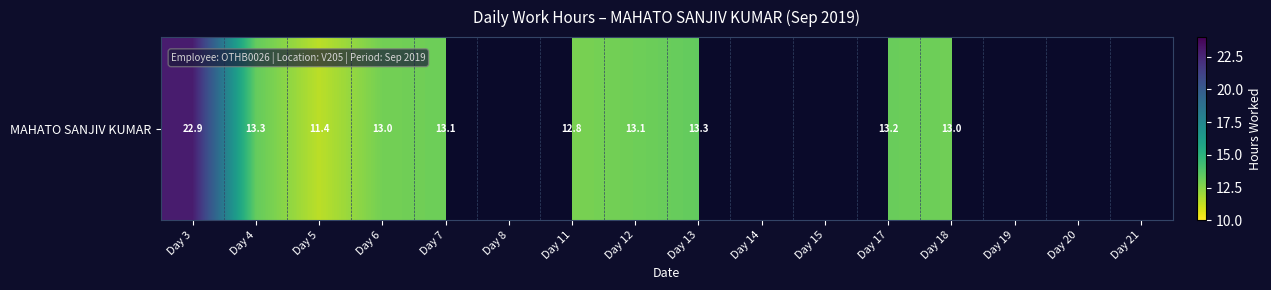

How many positive values are there?

10